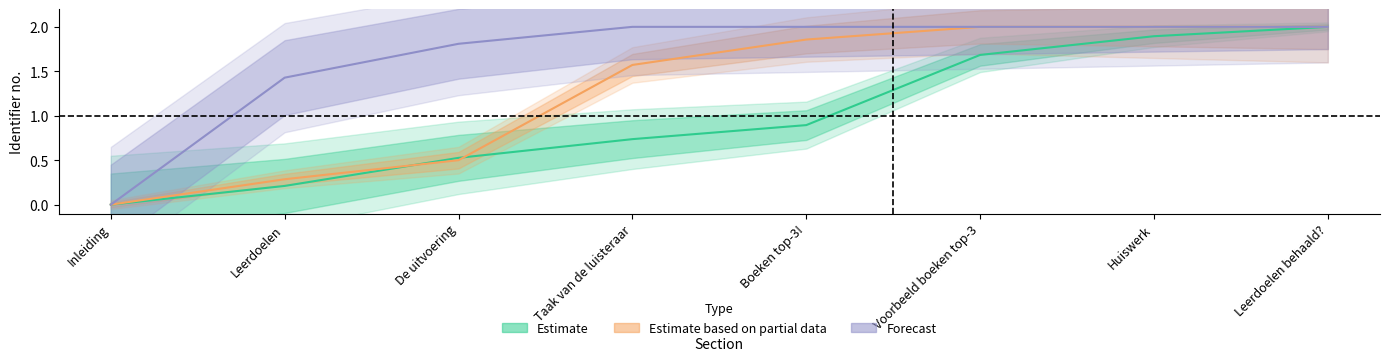

List the labels in order of Estimate value, largest first.

Leerdoelen behaald?, Huiswerk, Voorbeeld boeken top-3, Boeken top-3!, Taak van de luisteraar, De uitvoering, Leerdoelen, Inleiding